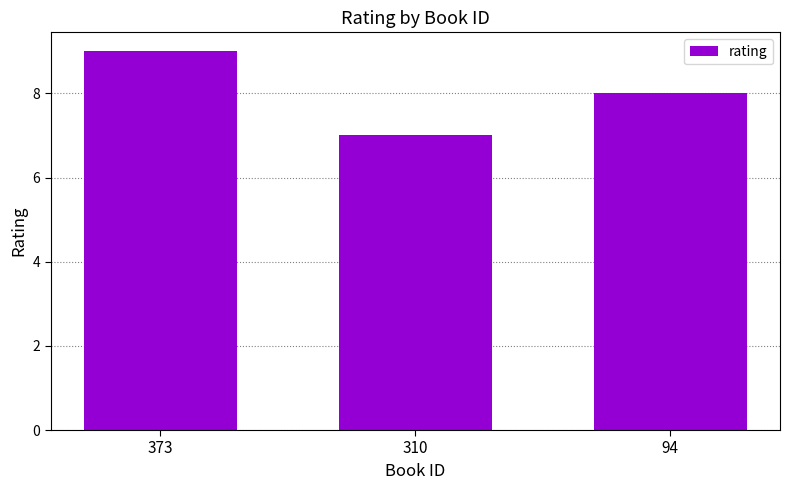

What is the approximate value at 94?

8